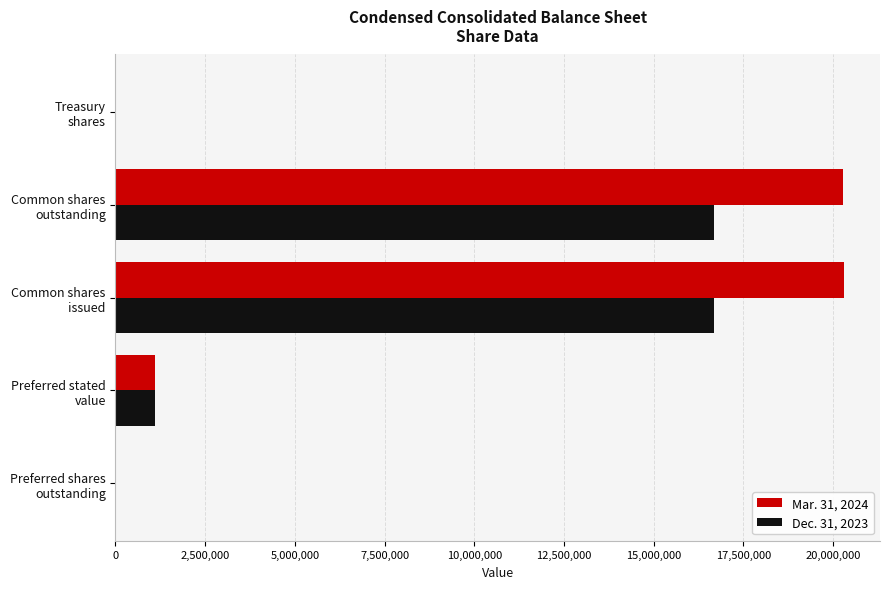

What is the maximum value shown in the chart?

20294228